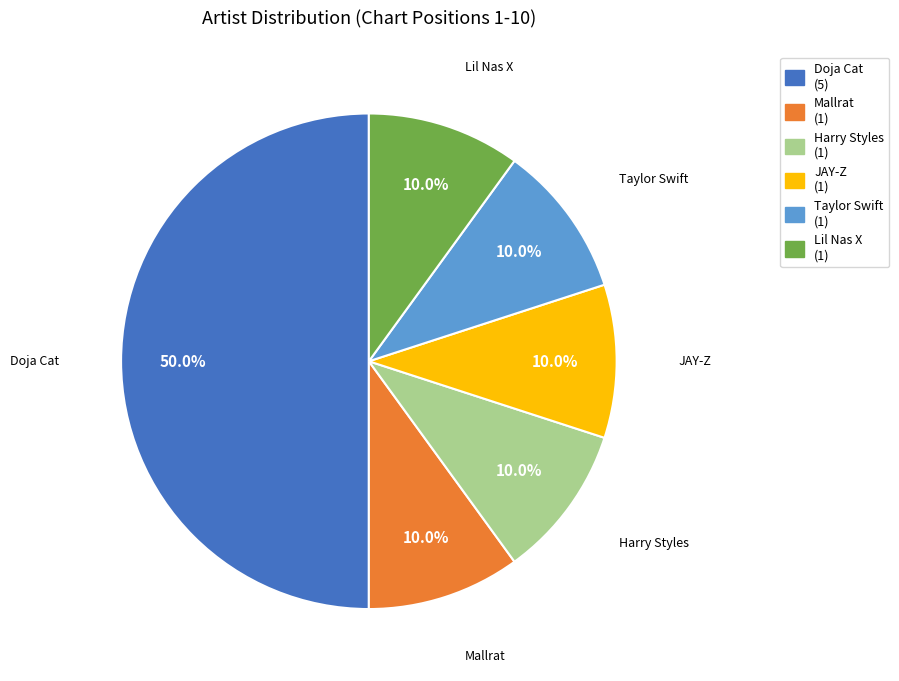

What percentage is the Taylor Swift slice, to the nearest percent?

10%